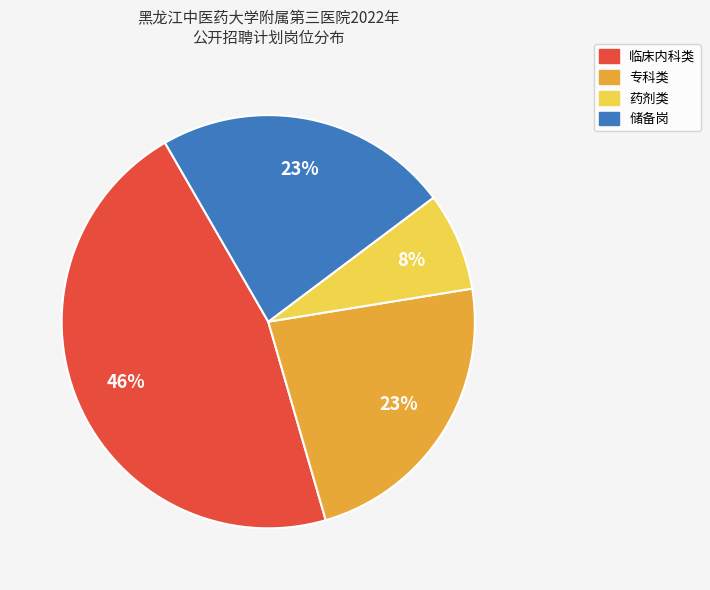

To the nearest percent, what is the difference between the largest and smallest slice percentages?

38%